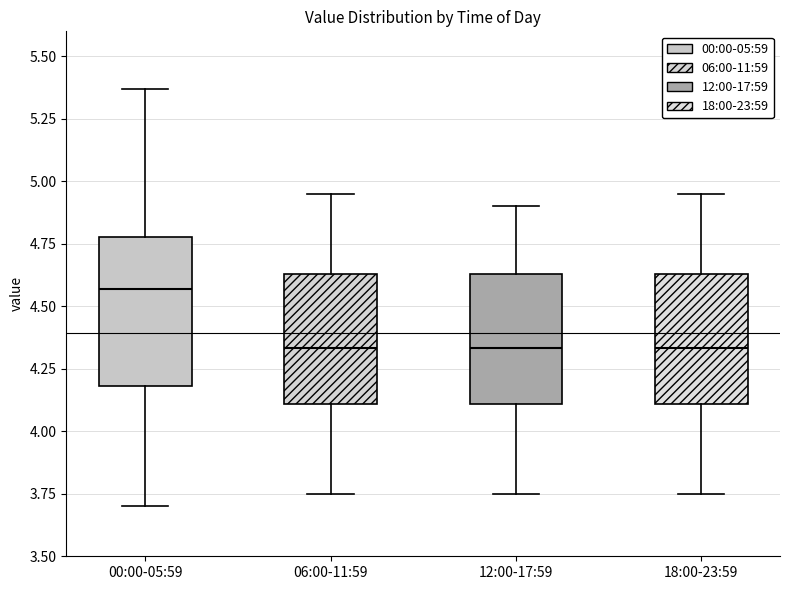

Reading left to right, transcribe this box plot: for each box, give where its median line is, the range the box spans, and where its two whiskers end, as read against the y-axis. The values are not printed on the chart, so give them approximately, as read against the axis.

00:00-05:59: median 4.55, box 4.20 to 4.80, whiskers 3.70 to 5.35
06:00-11:59: median 4.35, box 4.10 to 4.65, whiskers 3.75 to 4.95
12:00-17:59: median 4.35, box 4.10 to 4.65, whiskers 3.75 to 4.90
18:00-23:59: median 4.35, box 4.10 to 4.65, whiskers 3.75 to 4.95